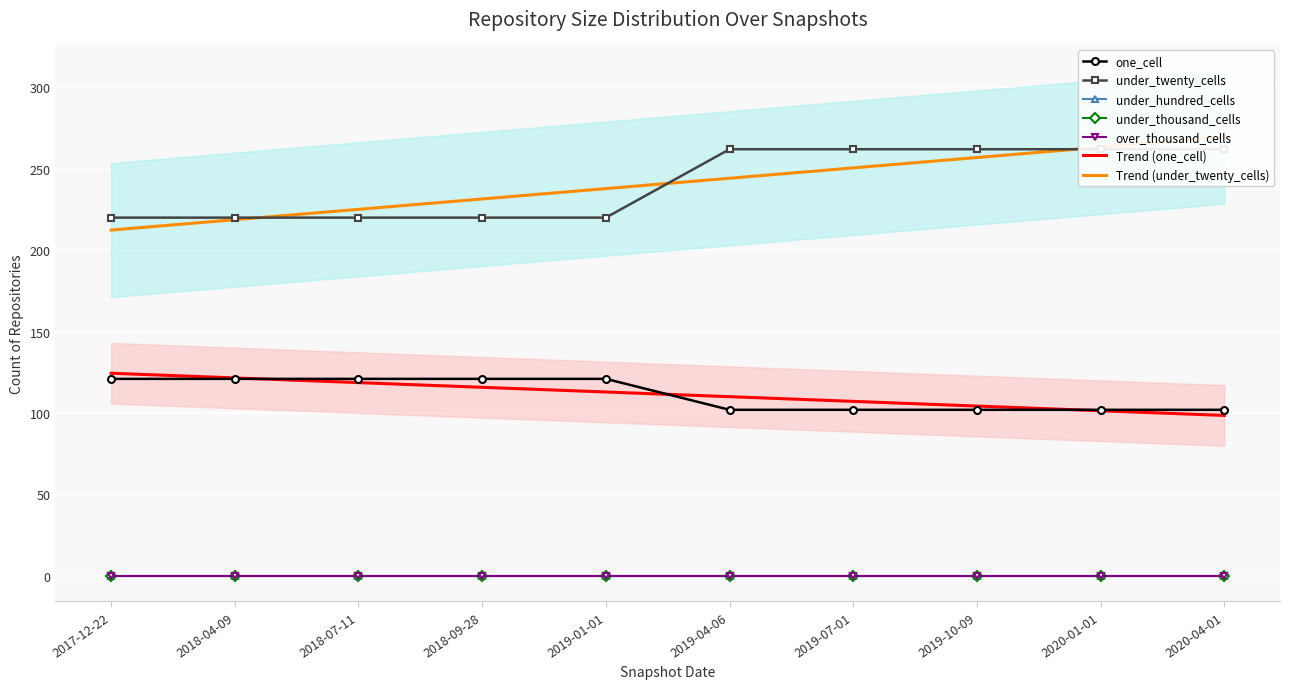

True or false: over_thousand_cells and under_hundred_cells intersect in this chart.

False